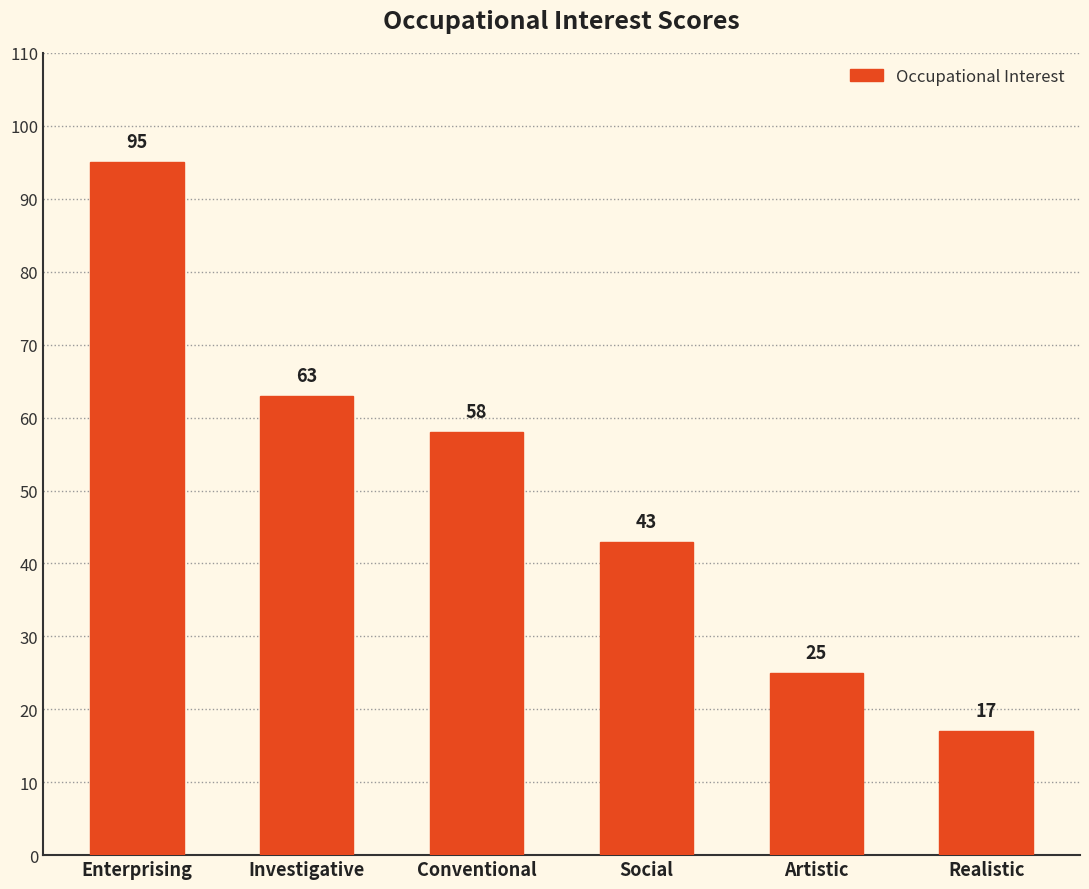

Reading left to right, extract all data points from this chart.

95	63	58	43	25	17